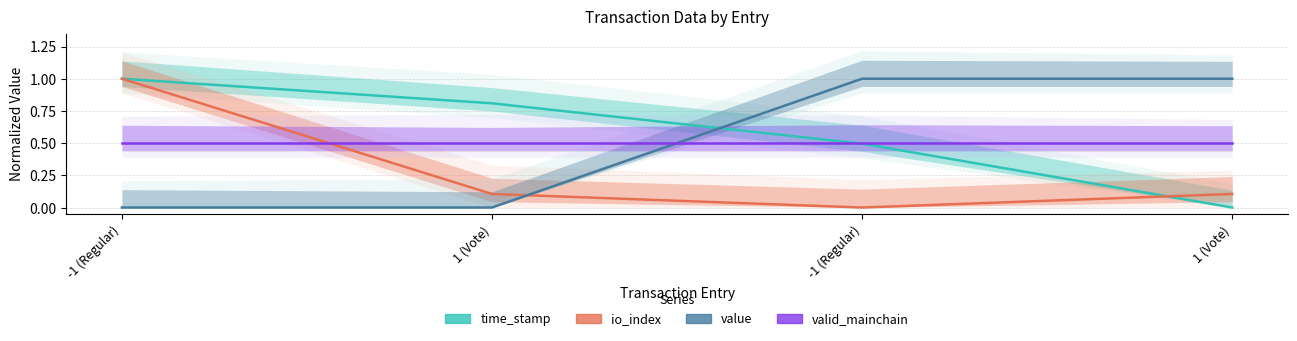

What is the total value across all series at -1 (Regular)?

2.5